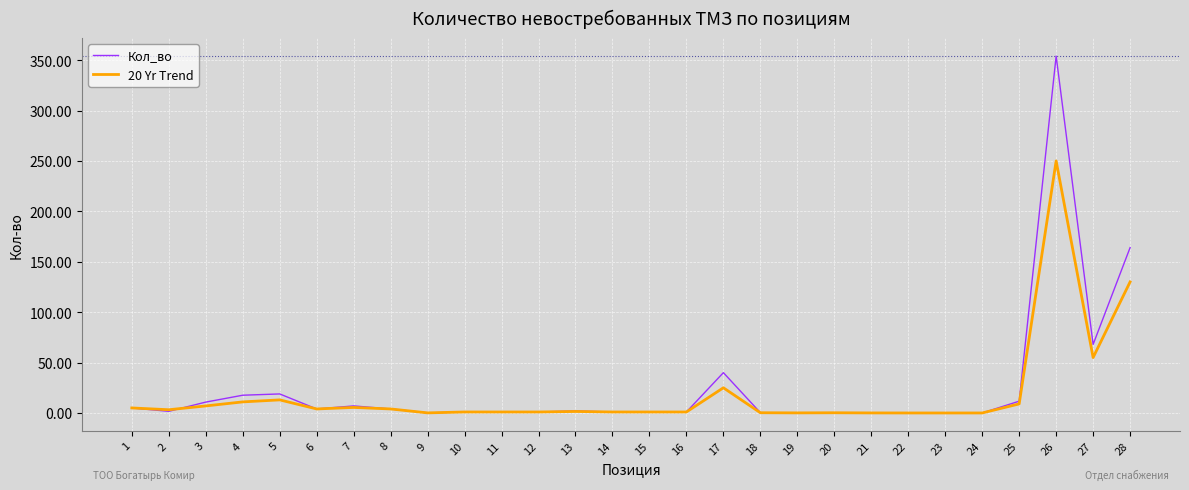

Rank the series by their maximum value, from lowest to highest.

20 Yr Trend, Кол_во